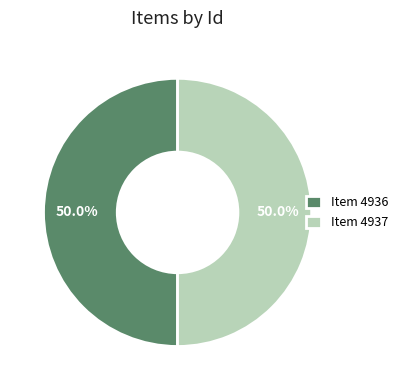

Approximately how many times larger is the value at Item 4937 compared to Item 4936?

1.0